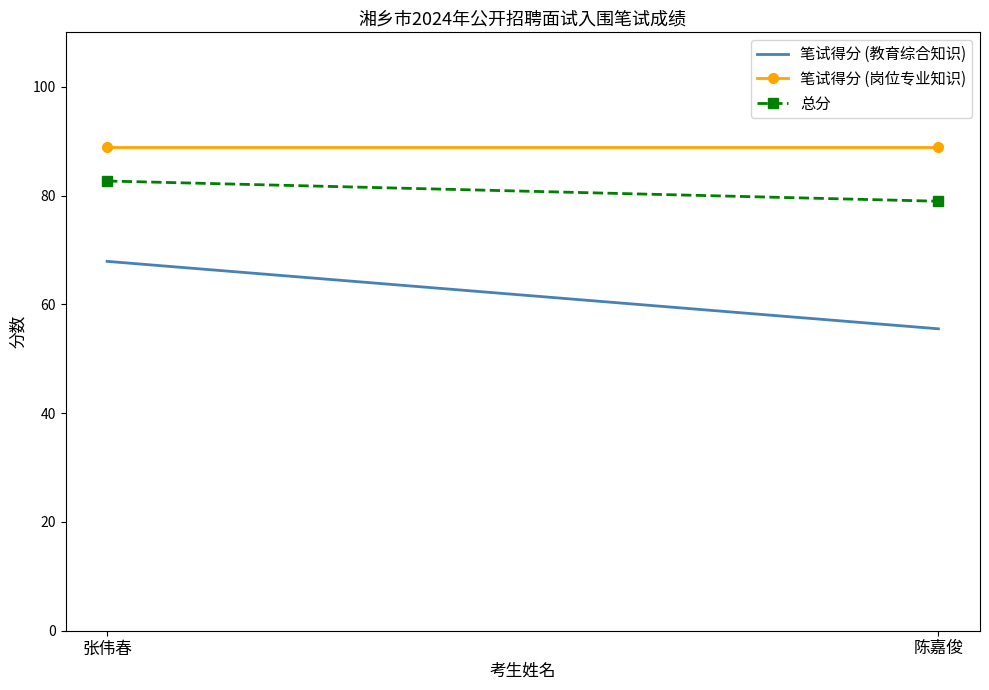

How many data points does each series have?

2